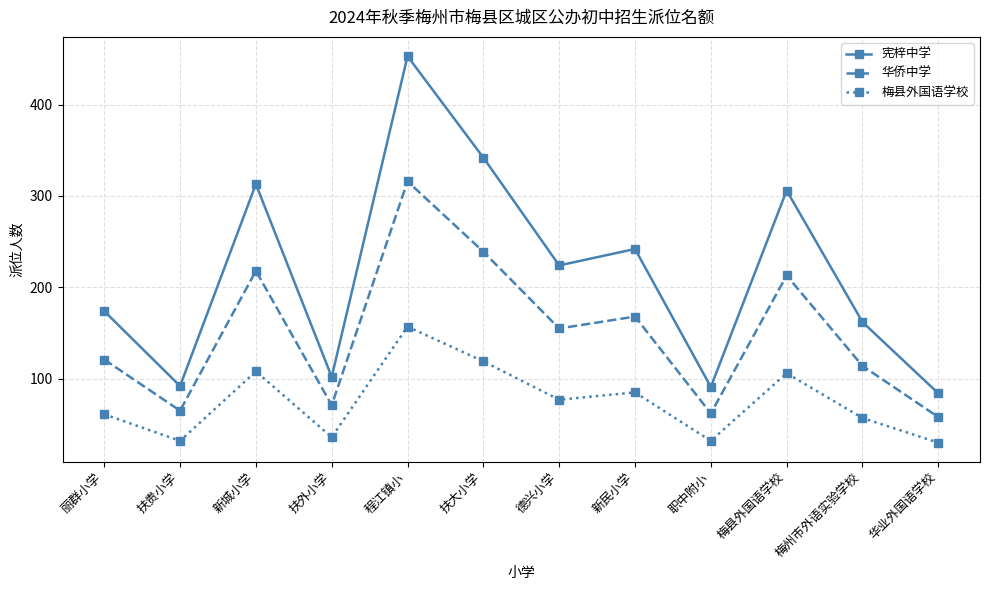

The 宪梓中学 series shows 60 at 职中附小. True or false?

False